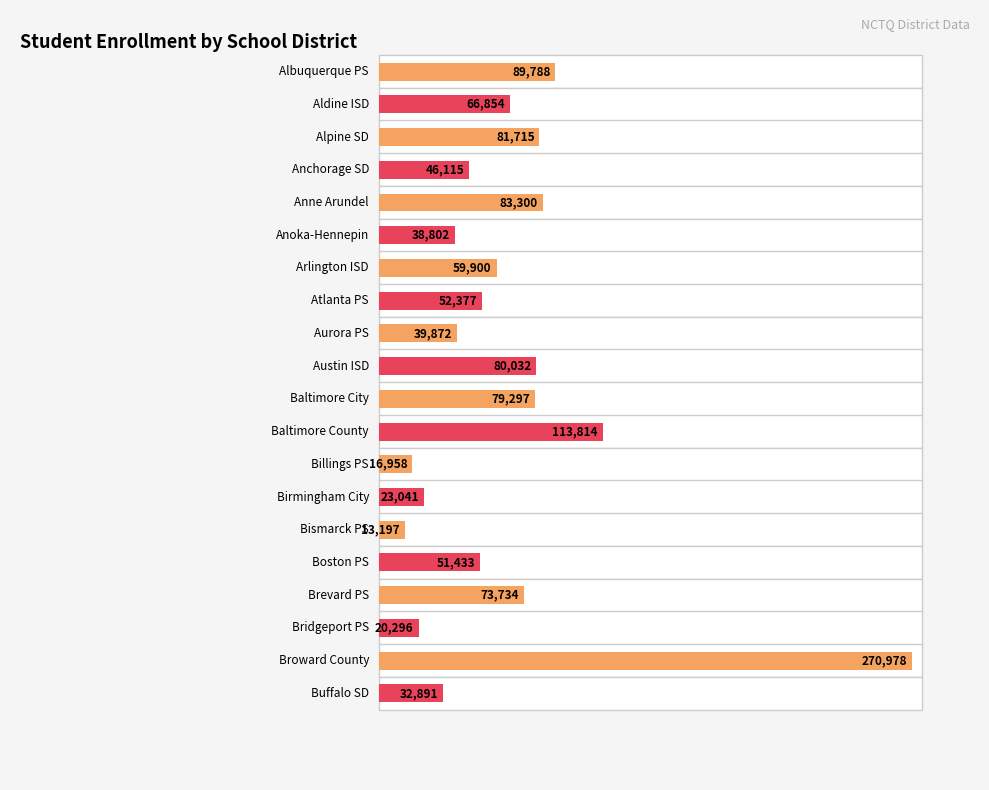

What is the label of the 6th bar from the left?

Anoka-Hennepin